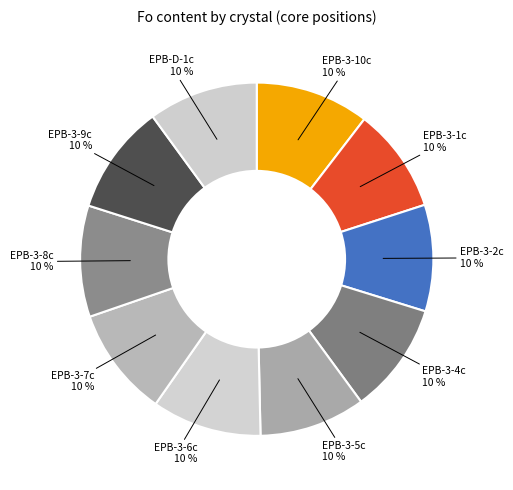

What is the smallest slice in the pie chart?

EPB-3-1c